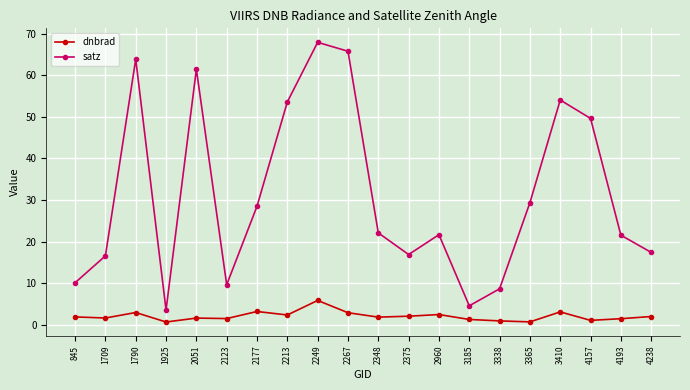

At which category does the chart reach its peak across all series?

2249